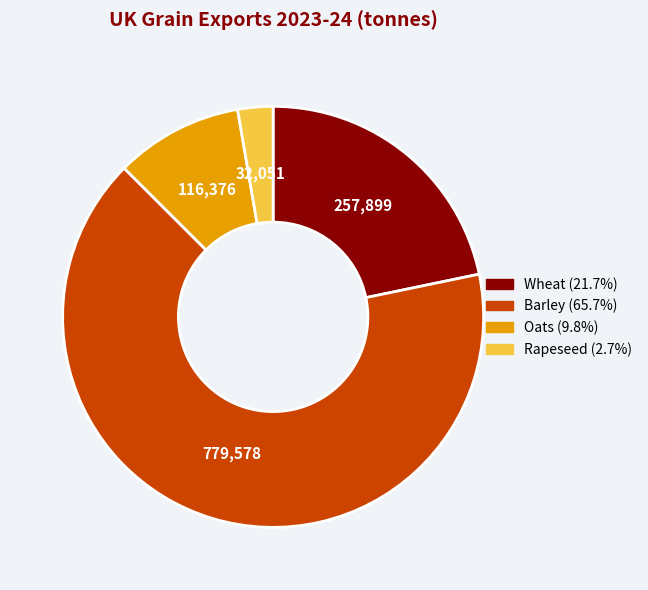

Is the sum of Barley and Wheat greater than half?

Yes